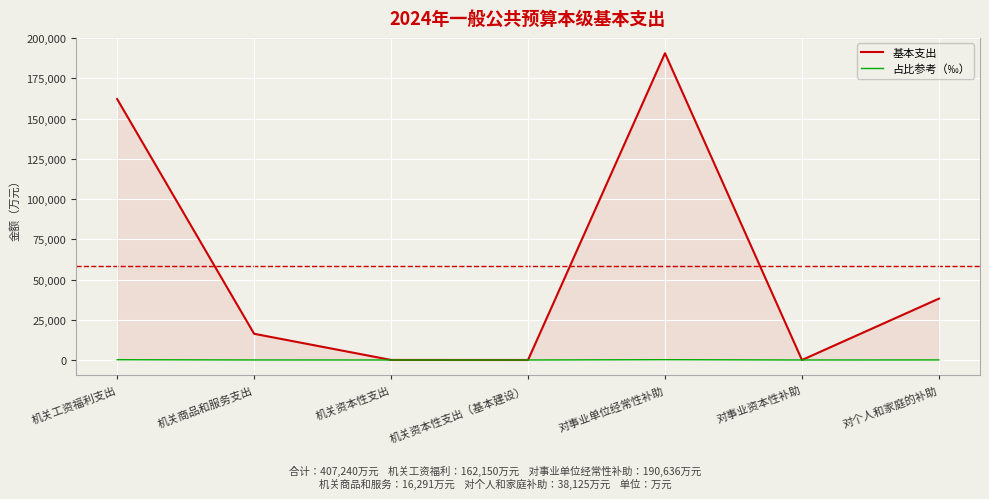

Does the chart display data point markers on the line(s)?

No